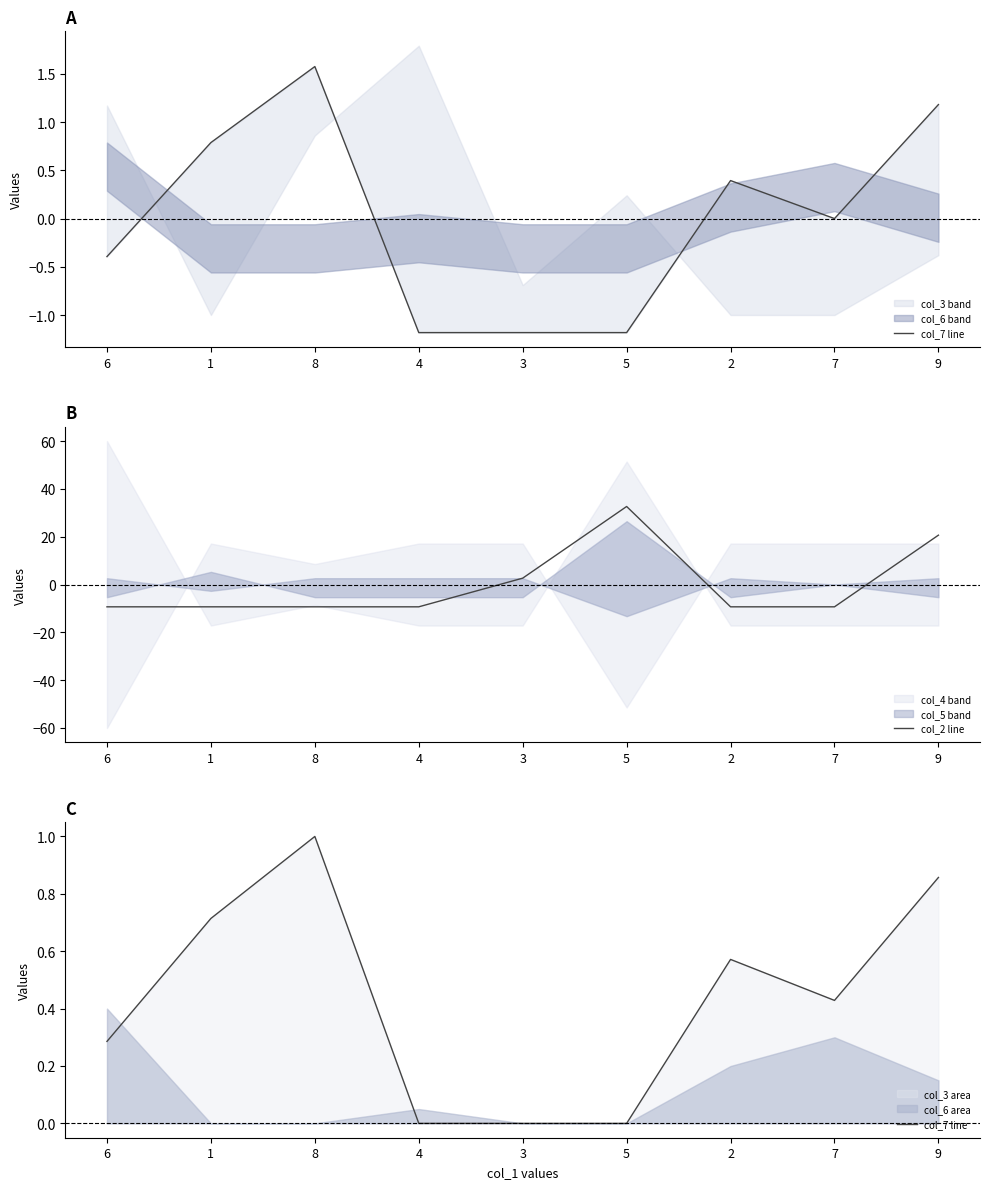

At 5, list the series in order from largest to smallest.

col_2 line, col_7 line